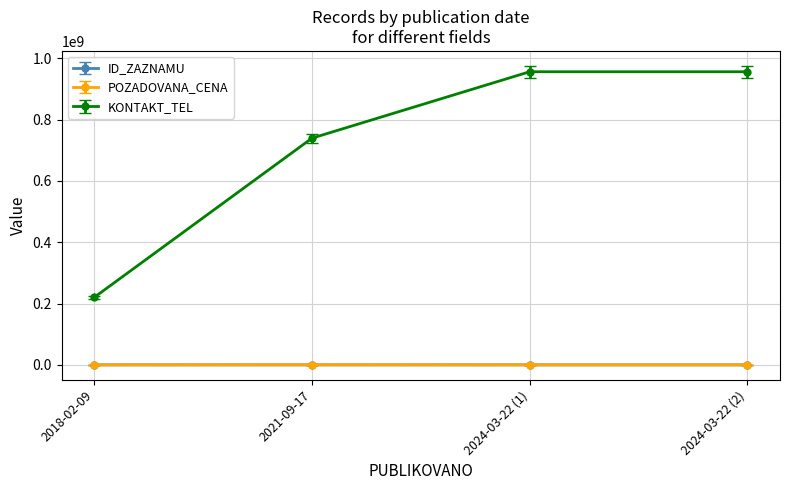

What is the label of the 3rd point from the right?

2021-09-17